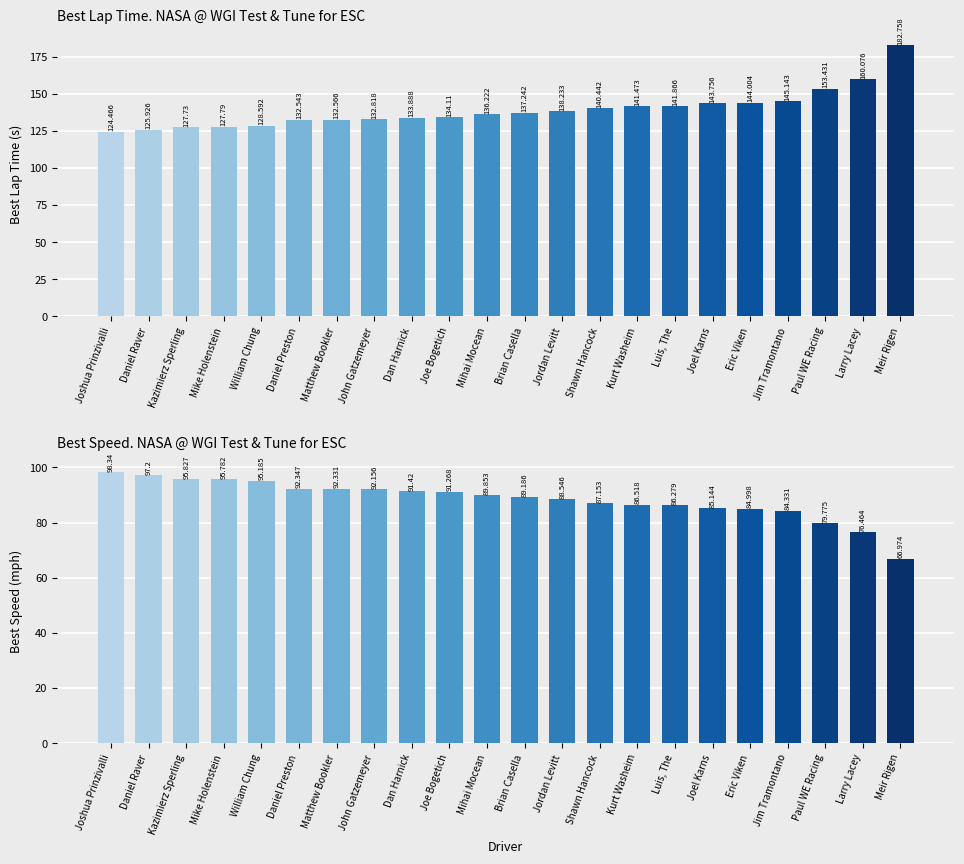

Is it true that Best Lap time equals 153.4 at Paul WE Racing?

True